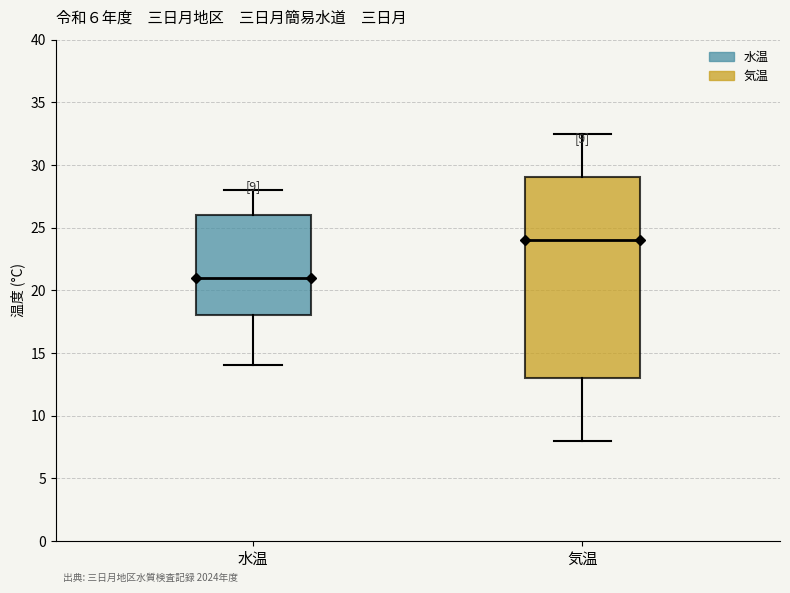

Which box has the lowest median line?

水温